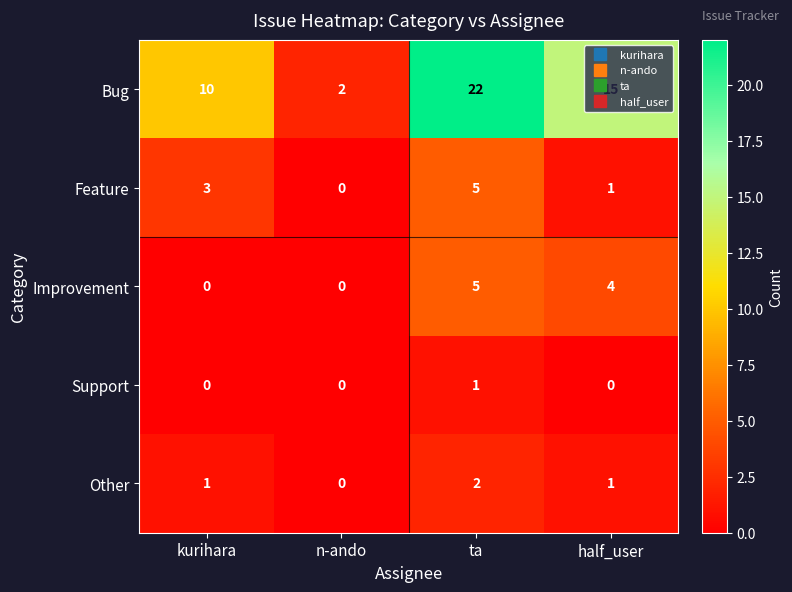

Which series has the largest total across all categories?

Bug